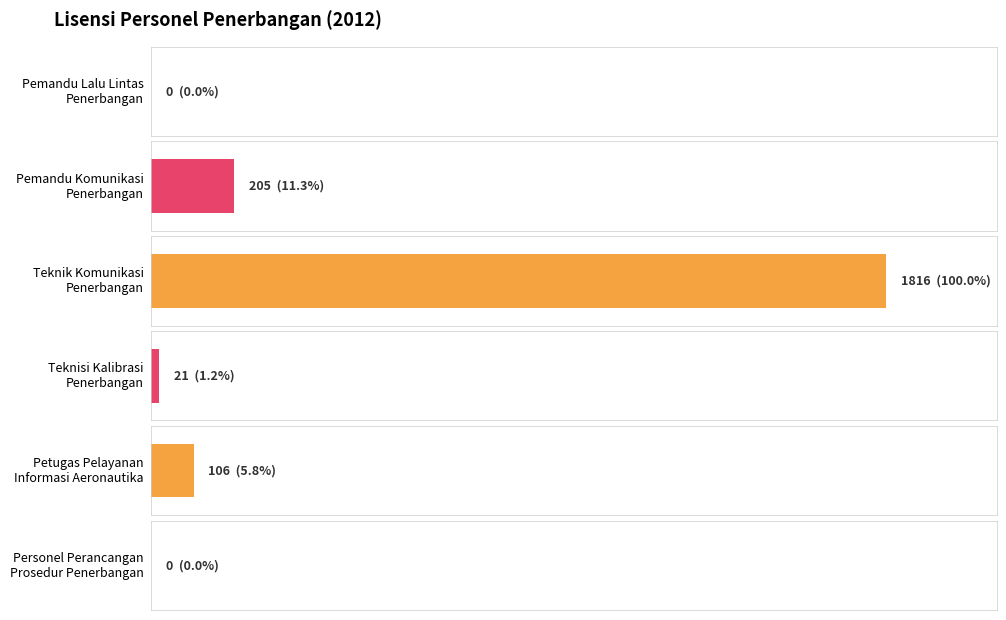

At which category does the chart reach its minimum across all series?

Pemandu Lalu Lintas
Penerbangan